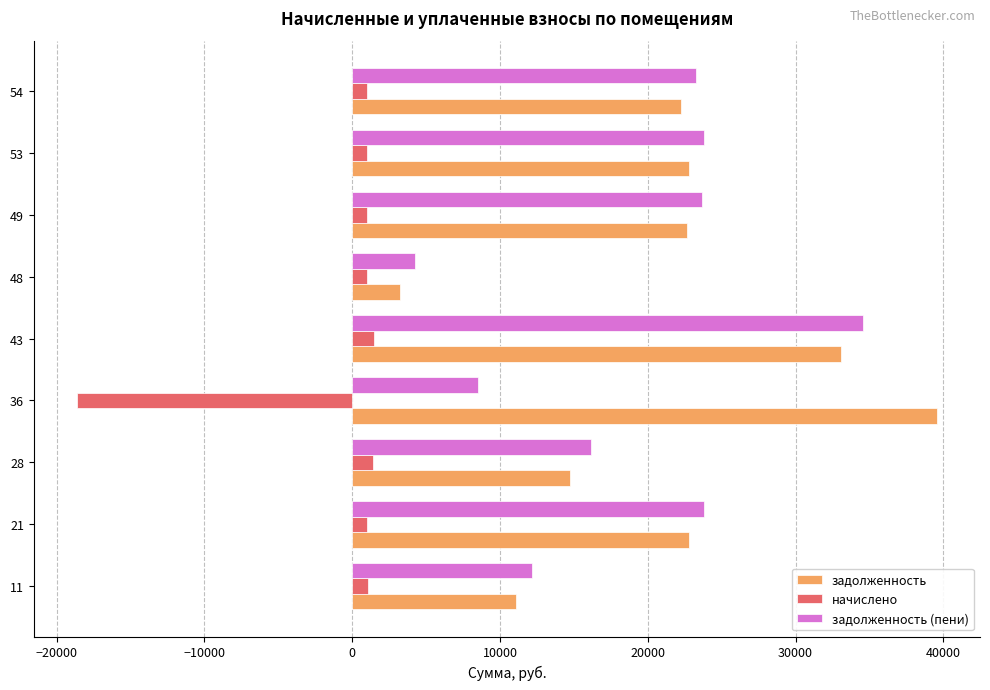

List the series in order of their peak value, lowest first.

начислено, задолженность (пени), задолженность